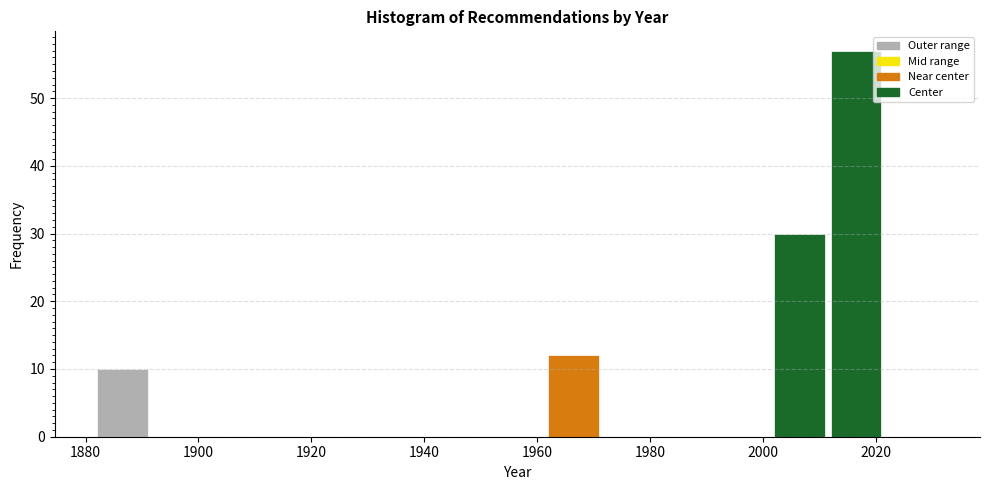

Reading left to right, transcribe this chart: for each bar, give the range it covers on the x-axis and its height. The values are not printed on the chart, so give them approximately, as read against the axis.

1882 to 1892: 10
1892 to 1902: 0
1902 to 1912: 0
1912 to 1922: 0
1922 to 1932: 0
1932 to 1942: 0
1942 to 1952: 0
1952 to 1962: 0
1962 to 1972: 12
1972 to 1982: 0
1982 to 1992: 0
1992 to 2002: 0
2002 to 2012: 30
2012 to 2022: 57
2022 to 2032: 0